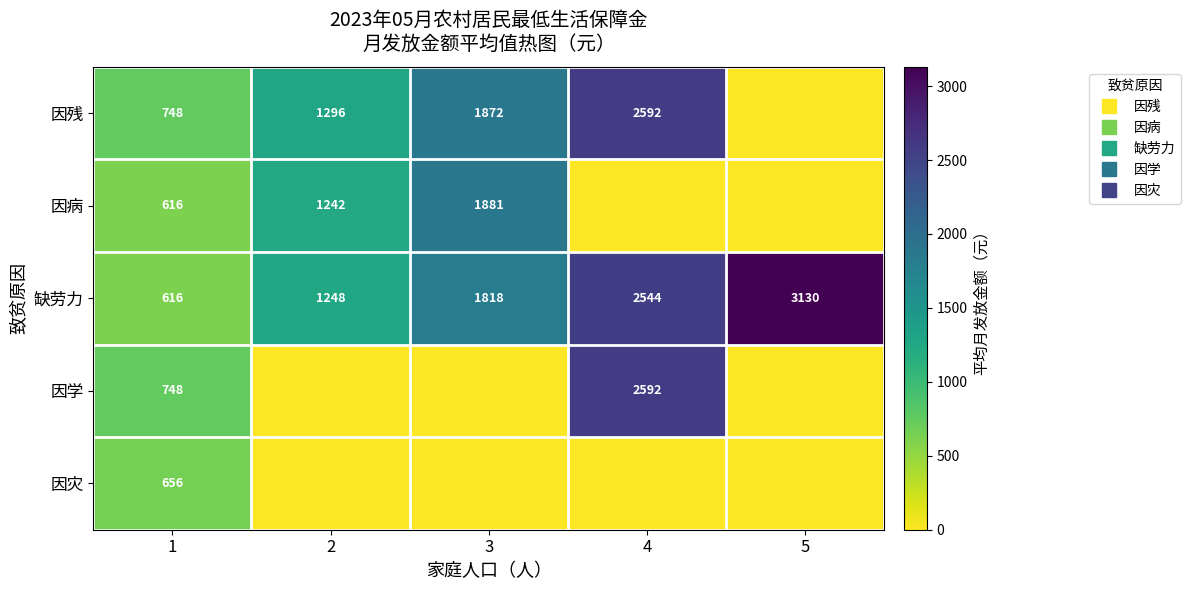

Where does the 因病 series first go above 616?

2